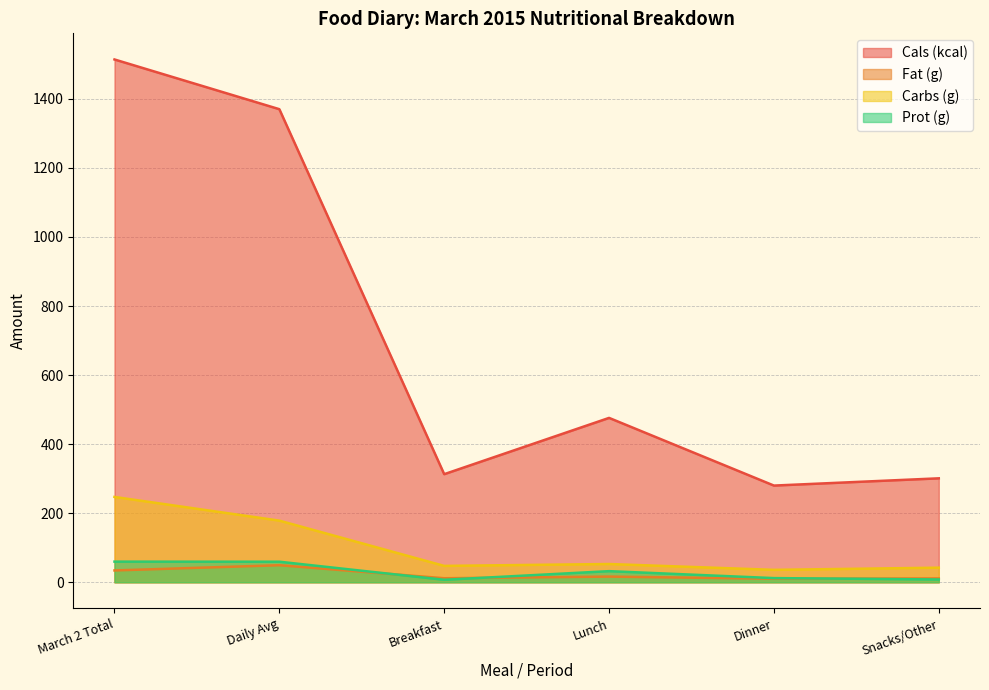

What is the approximate value of Cals (kcal) at Dinner?

280.0